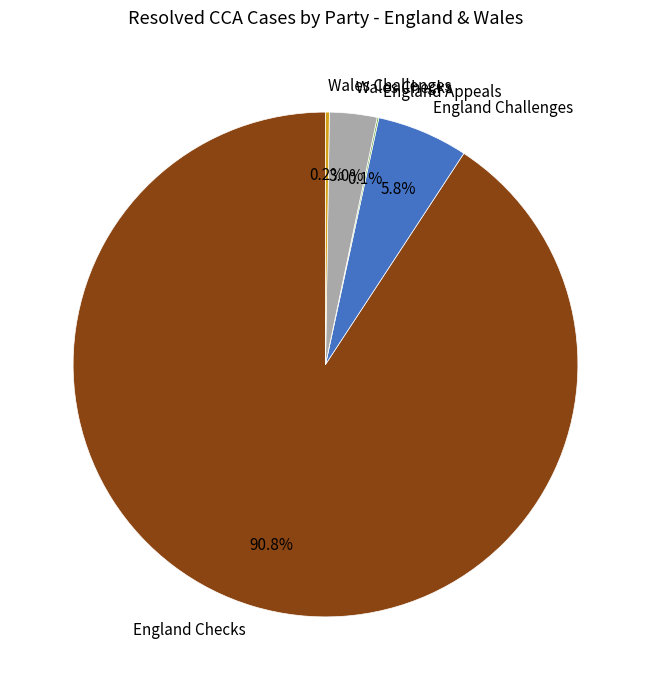

What percentage is NOT represented by Wales Checks?

97.0%